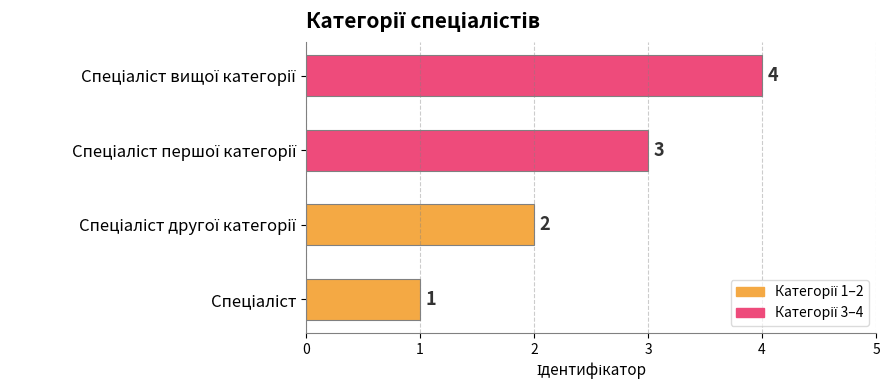

What is the sum of all values?

10